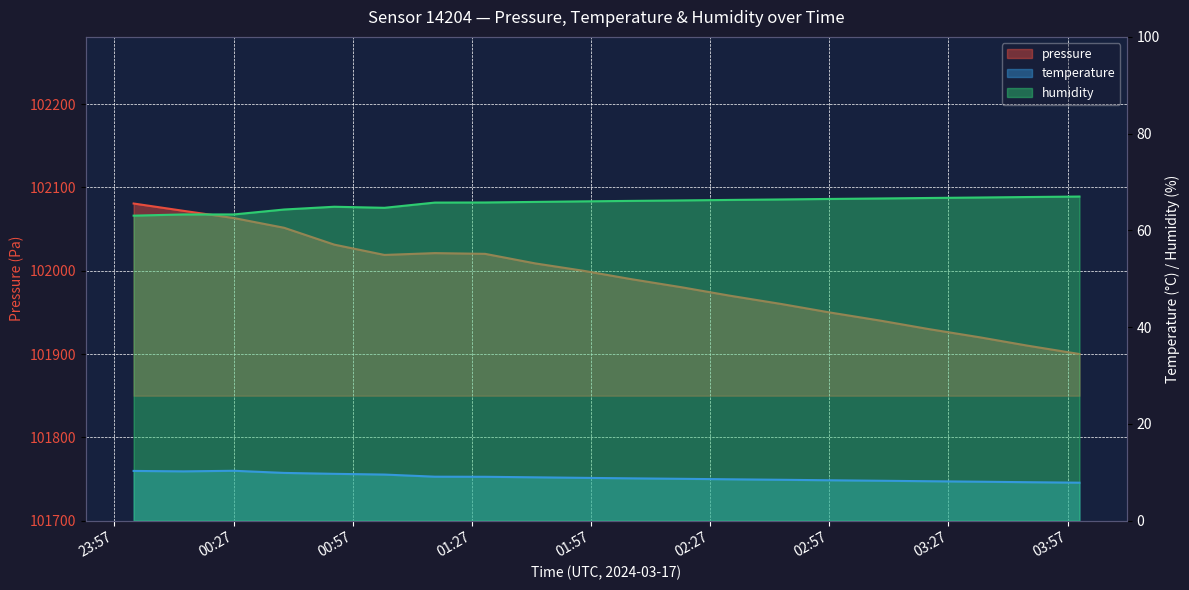

List the series in order of their peak value, highest first.

pressure, humidity, temperature